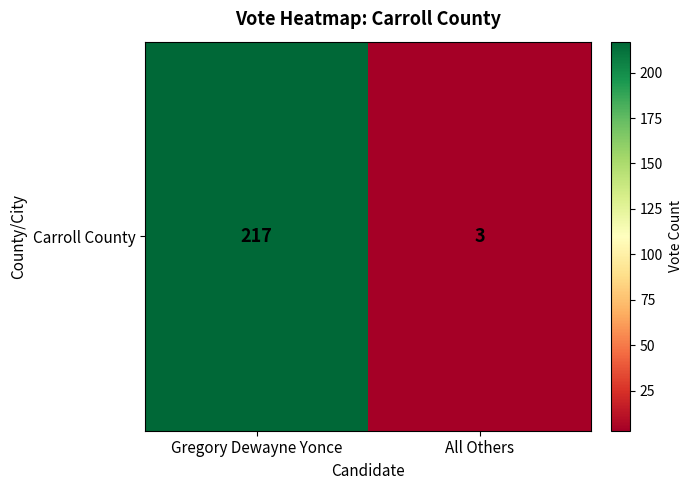

How many data points does each series have?

2